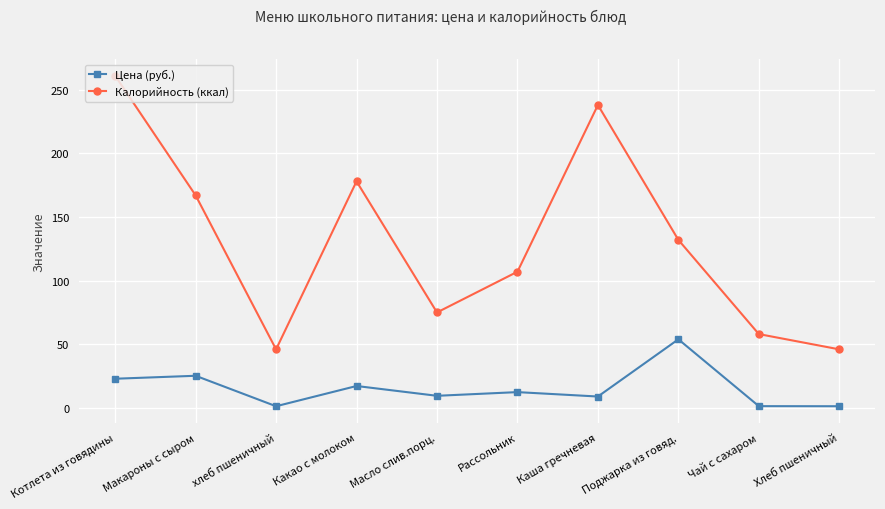

True or false: Калорийность (ккал) and Цена (руб.) cross at least once.

False